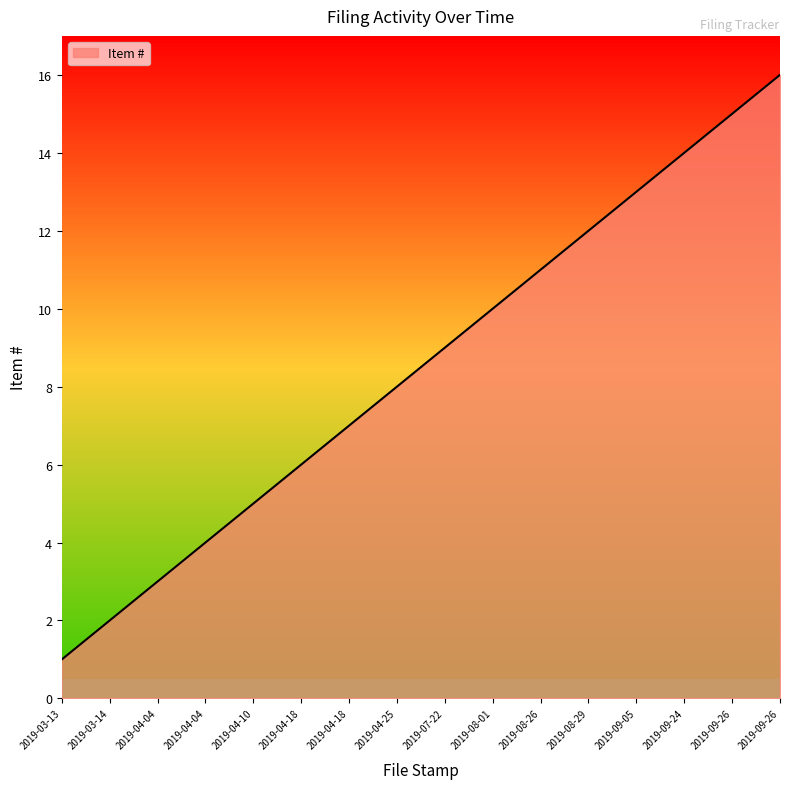

What is the label of the 12th point from the right?

2019-04-10